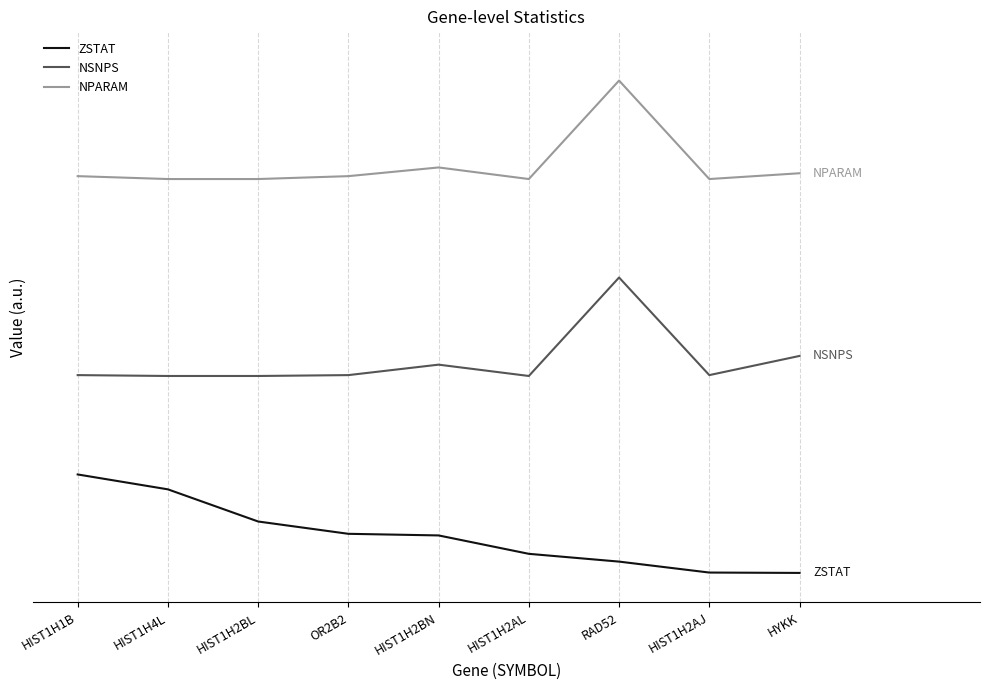

What is the difference between the maximum and minimum values in the ZSTAT series?

1.0